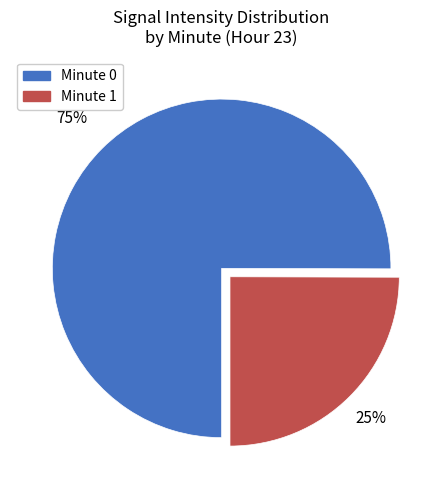

To the nearest percent, what is the difference between the largest and smallest slice percentages?

50%